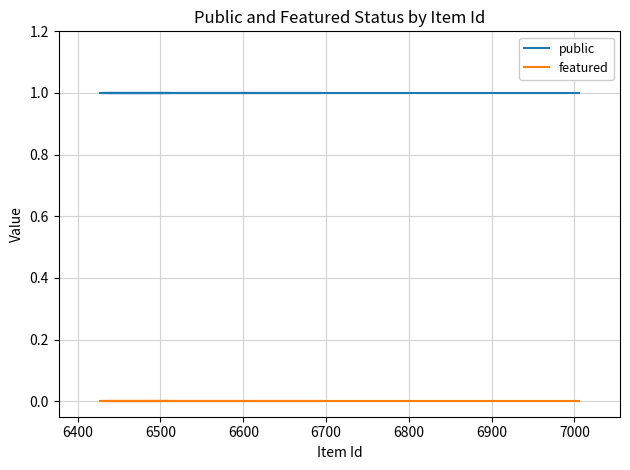

What is the minimum value for public?

1